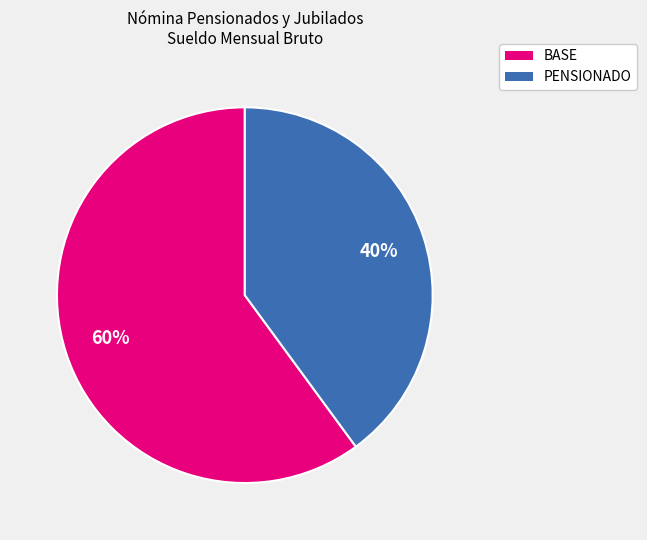

Is there a majority slice in this chart?

Yes